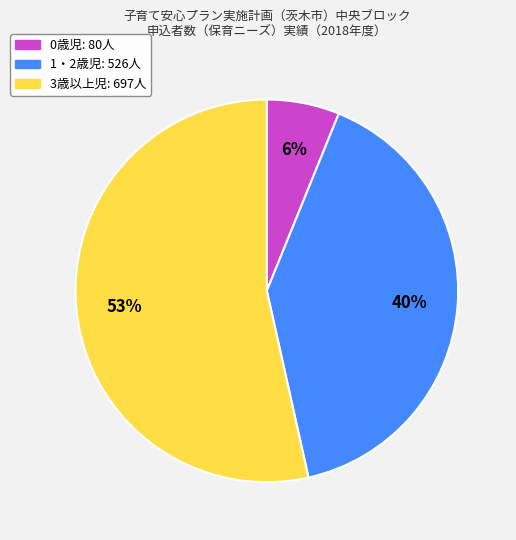

What percentage is the 0歳児 slice, to the nearest percent?

6%